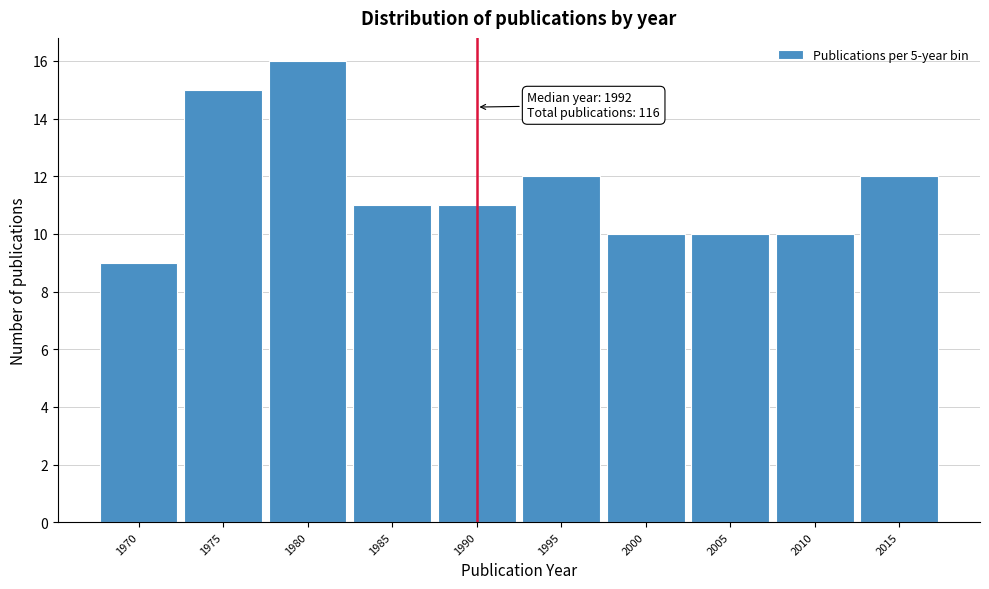

Reading right to left, list all the values displayed in this chart.

2015=12	2010=10	2005=10	2000=10	1995=12	1990=11	1985=11	1980=16	1975=15	1970=9